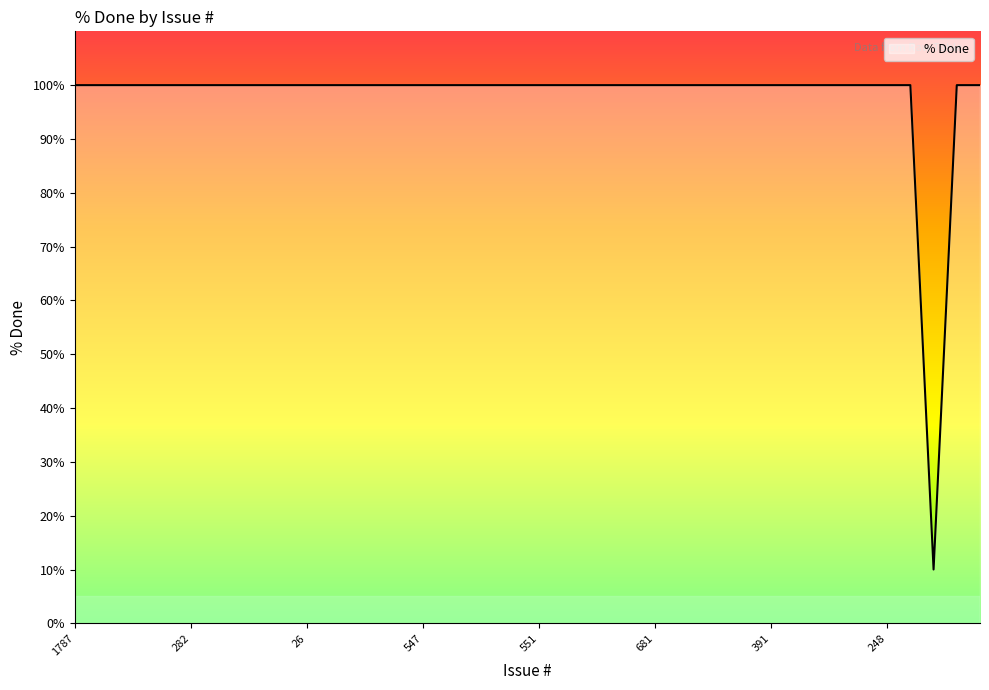

Does the chart have visible grid lines?

No